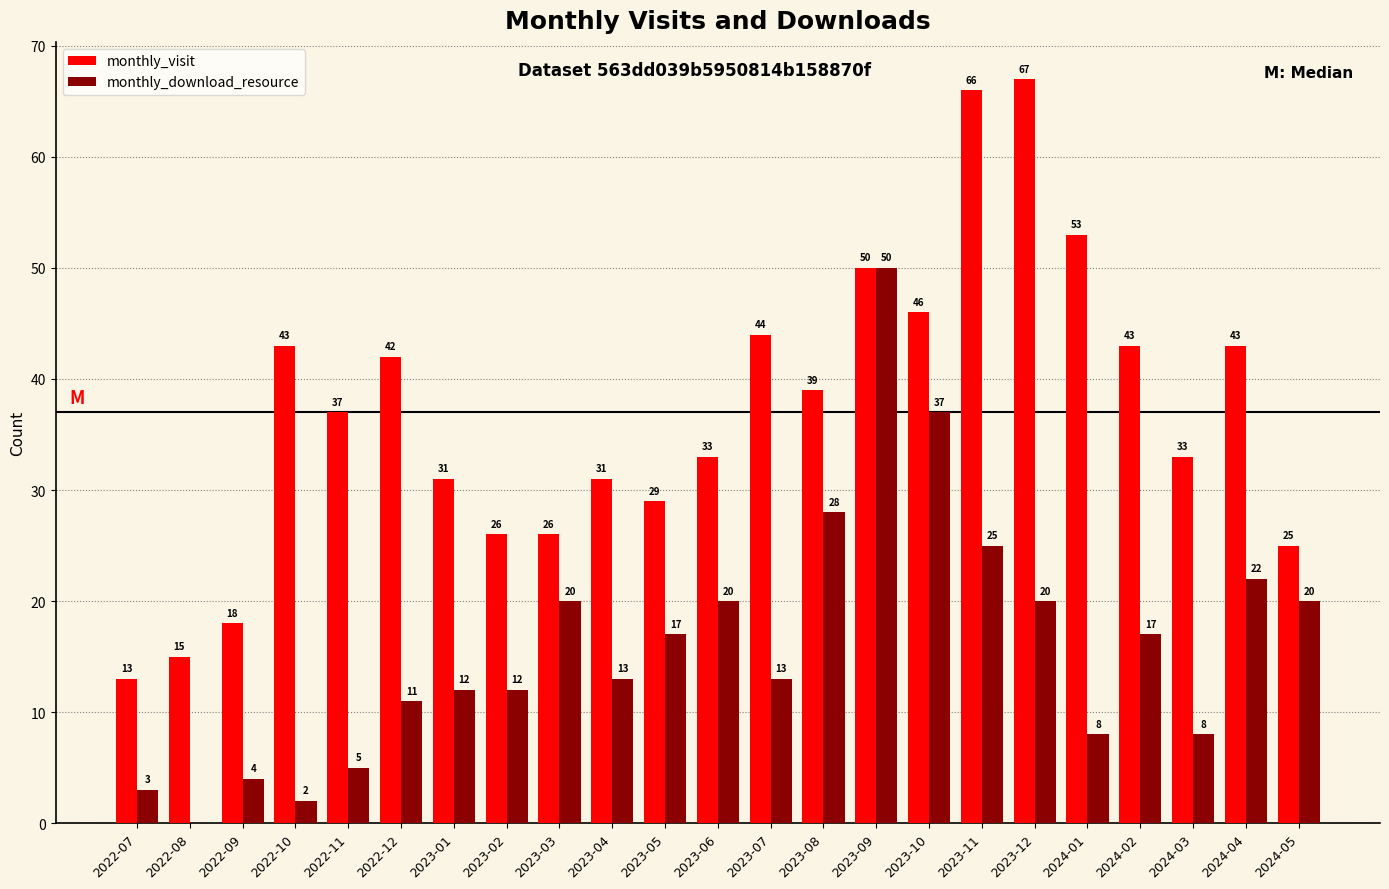

How many groups of bars are there?

23